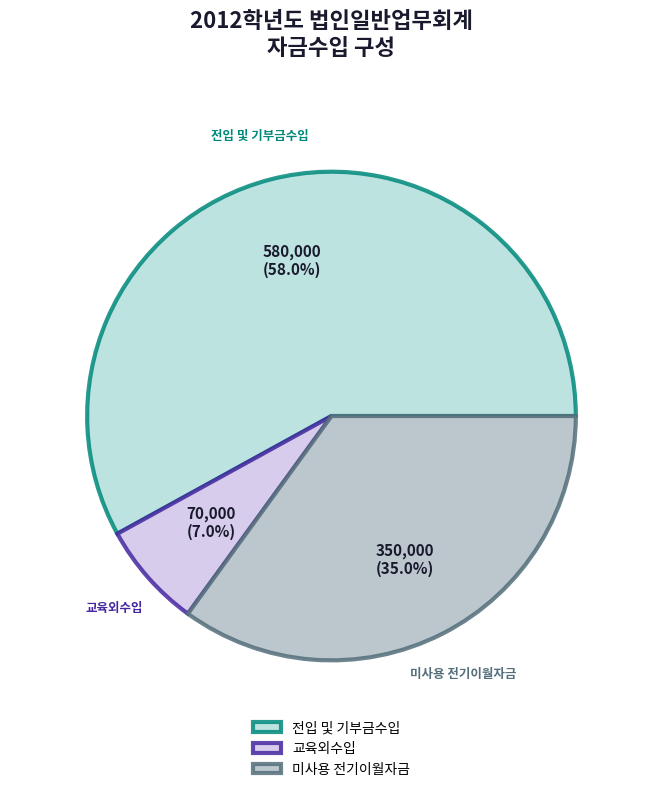

Which category has the smallest portion of the pie?

교육외수입